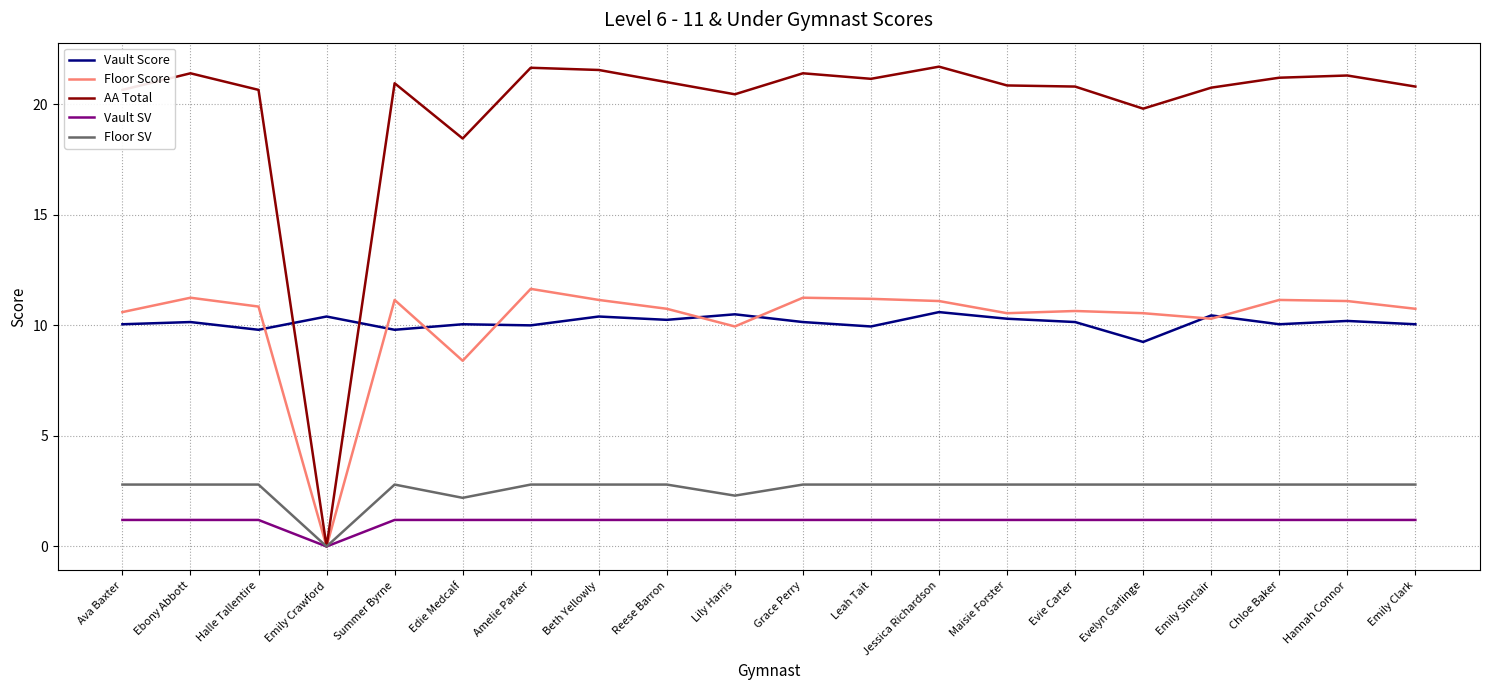

What value does the Floor SV series have at Grace Perry?

2.8